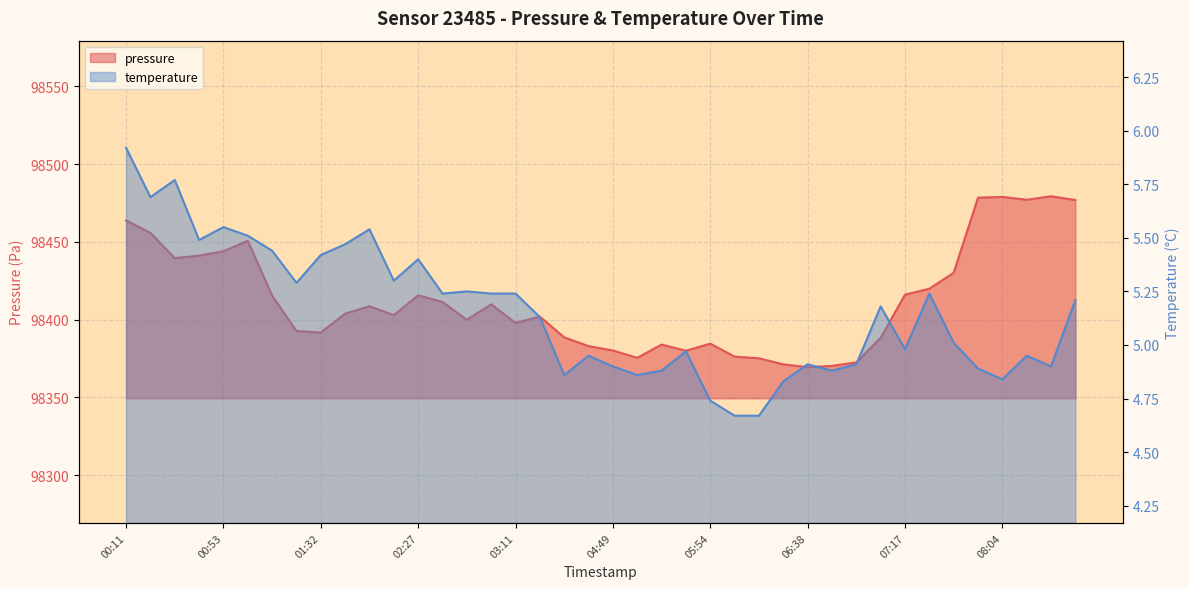

At which category is the sum across all series the highest?

08:12